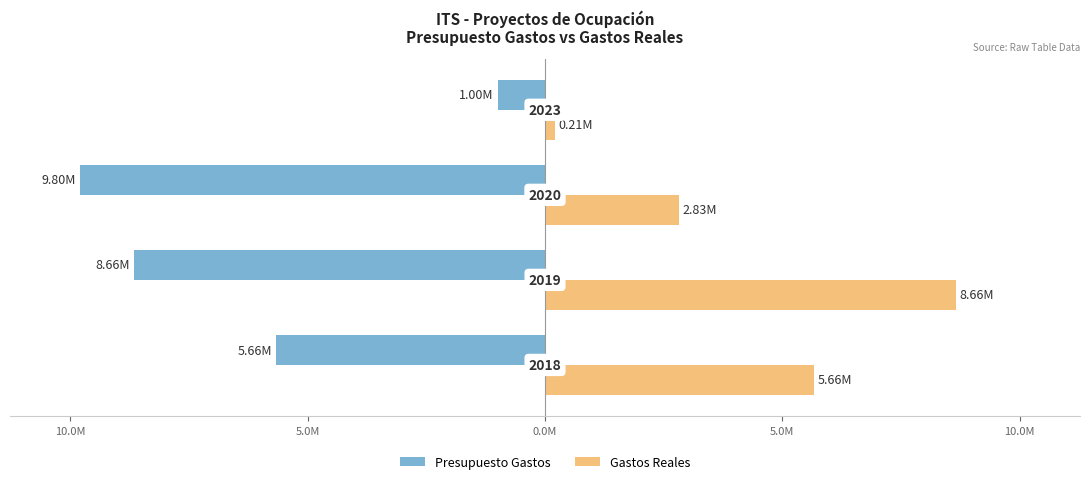

What are all the series names shown in the legend?

Presupuesto Gastos, Gastos Reales